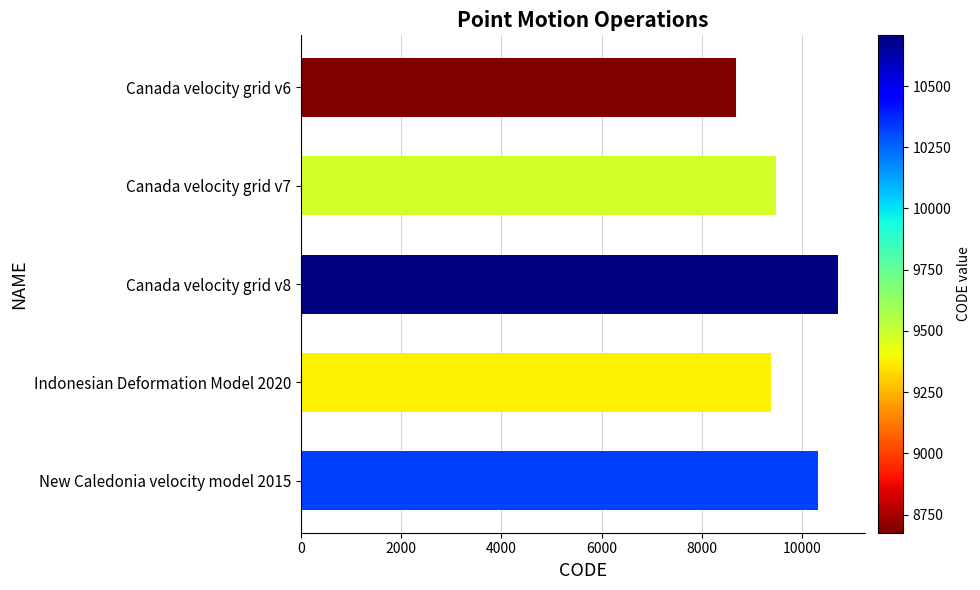

Between Canada velocity grid v8 and Canada velocity grid v7, which is larger?

Canada velocity grid v8